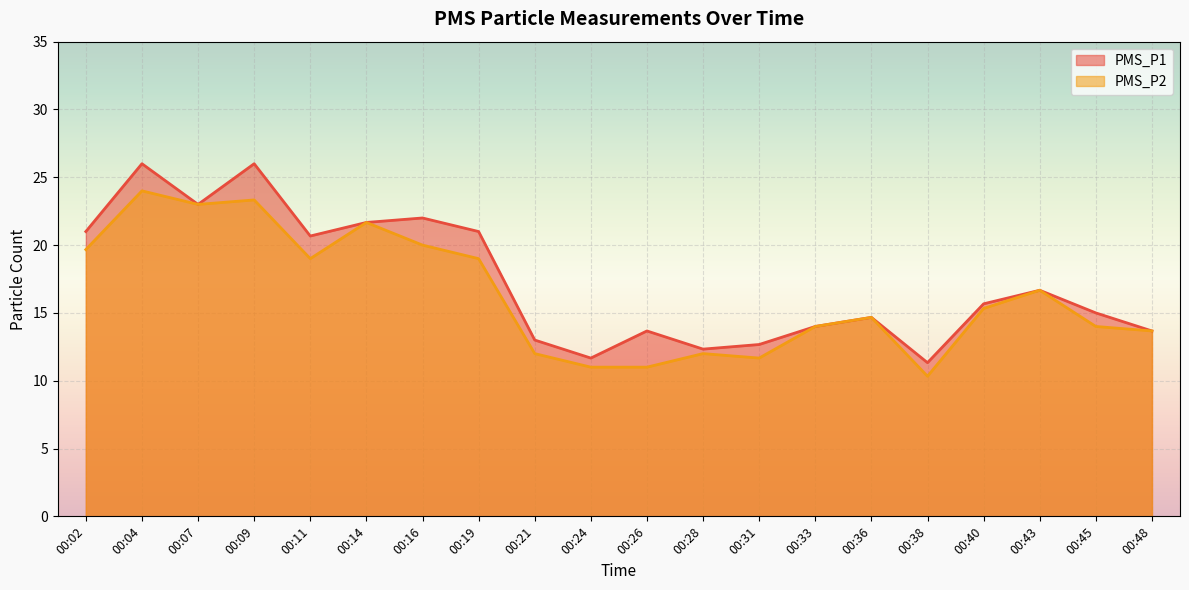

Rank the series by their maximum value, from lowest to highest.

PMS_P2, PMS_P1